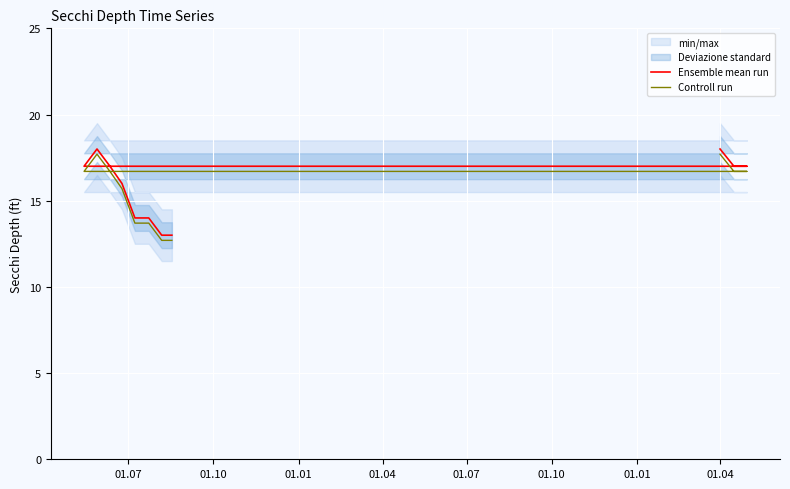

What is the label of the 2nd point from the left?

01.10